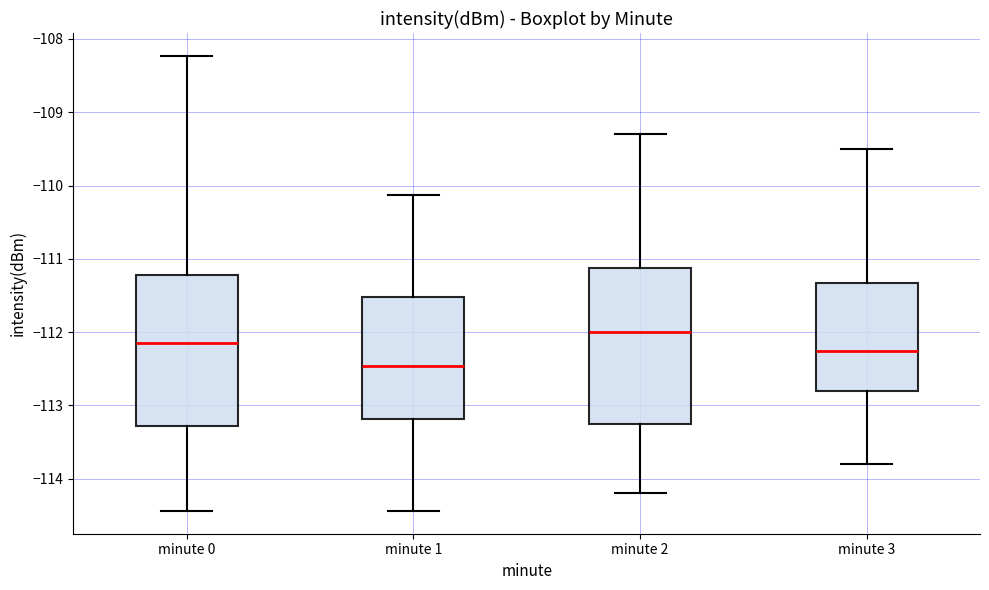

Which box has the highest median line?

minute 2